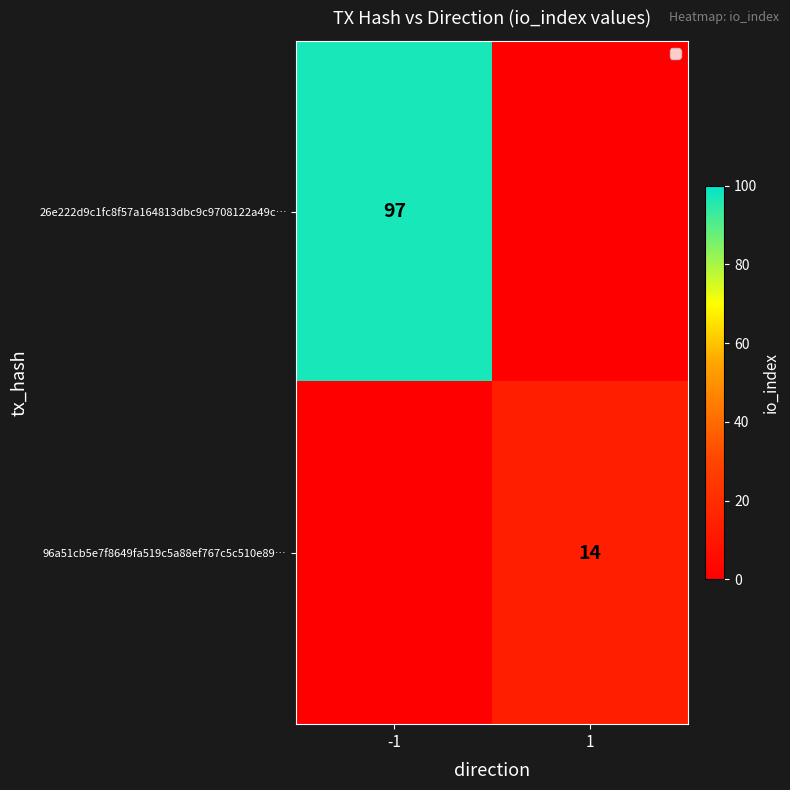

How many categories are shown in the chart?

2